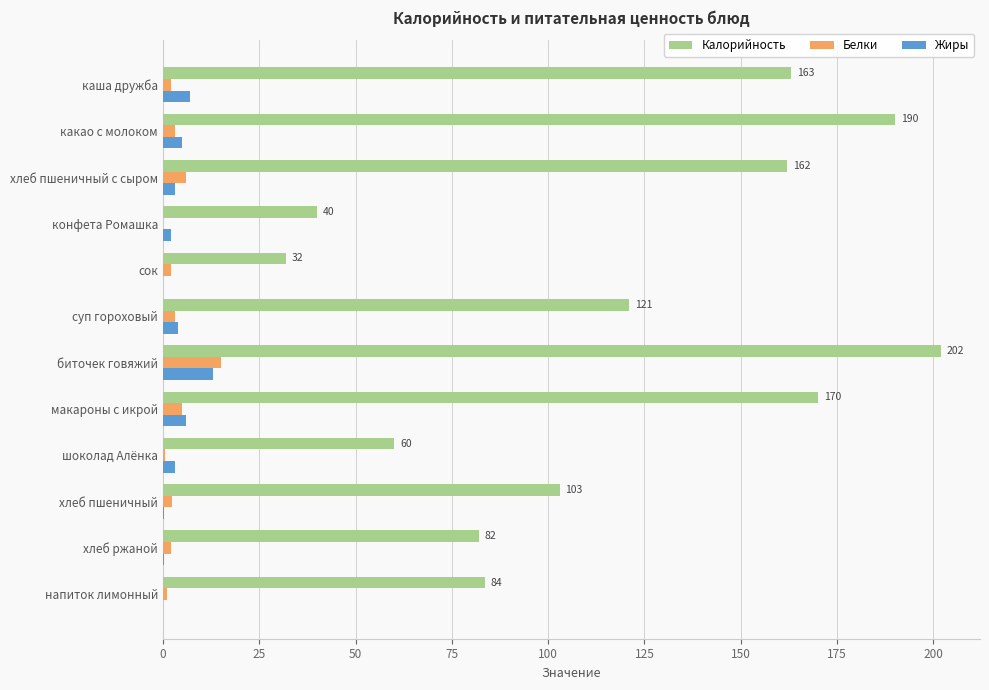

What is the highest value of the Жиры series?

13.0